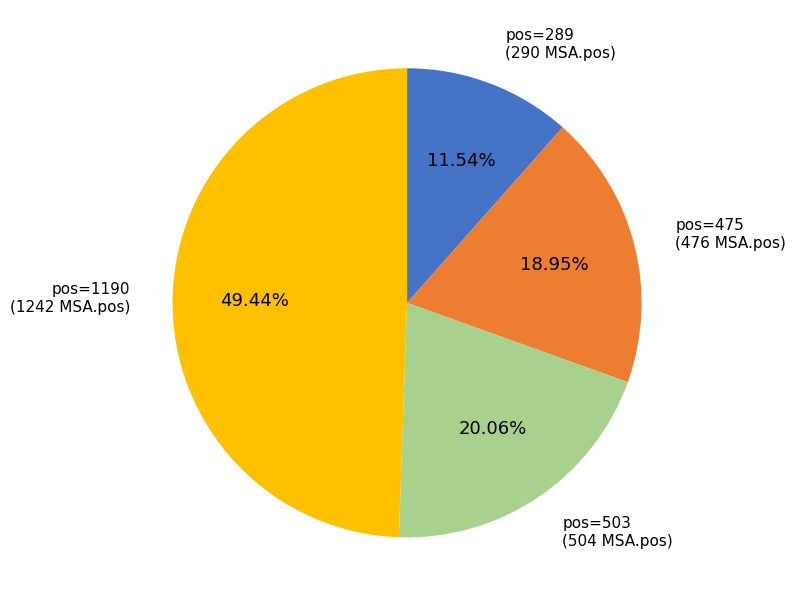

Does any single category account for the majority?

No